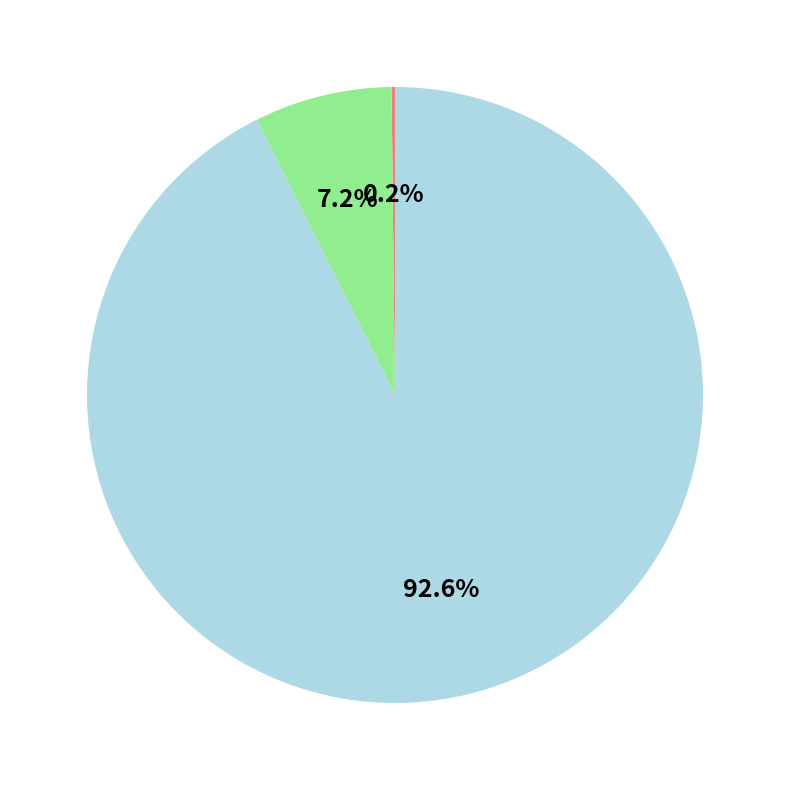

Is there any slice that represents more than half of the pie?

Yes